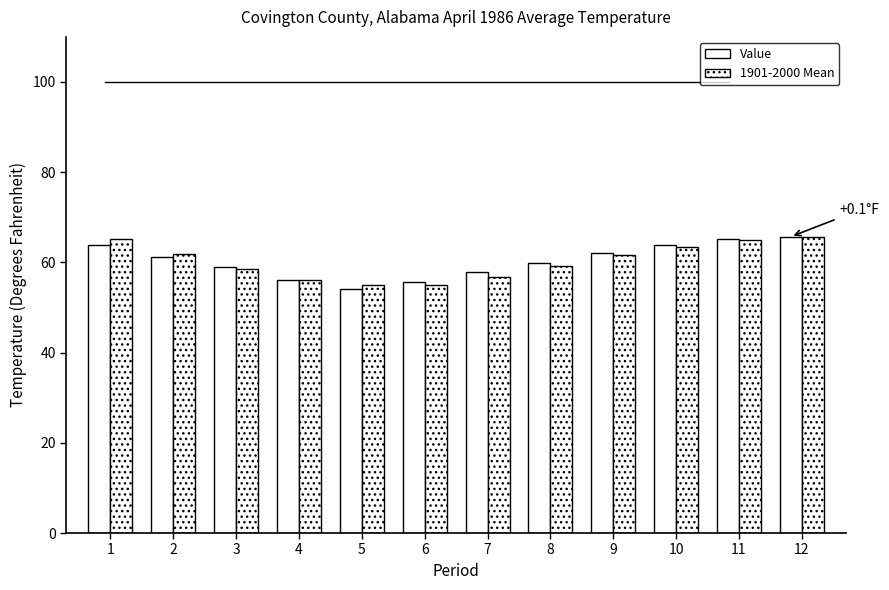

How many categories are shown in the chart?

12